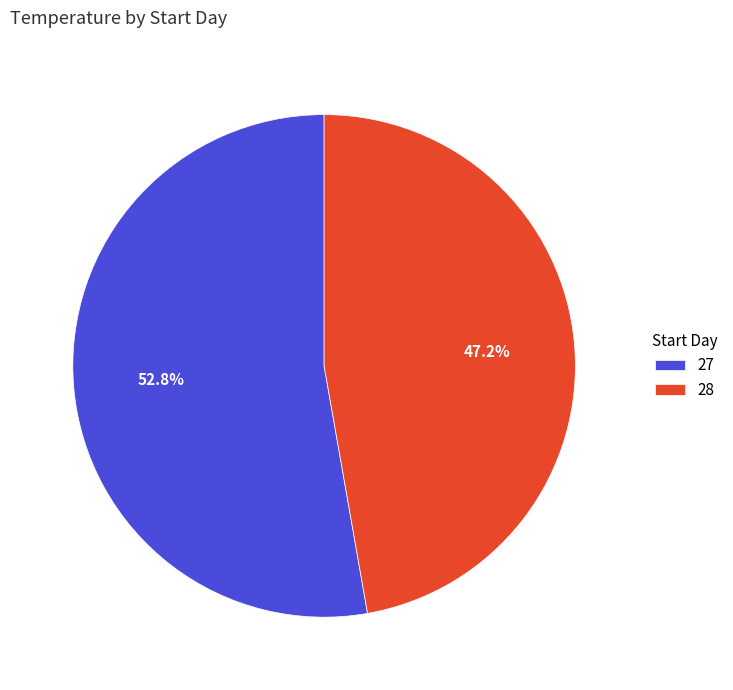

To the nearest percent, what is the difference between the 27 and 28 slice percentages?

6%